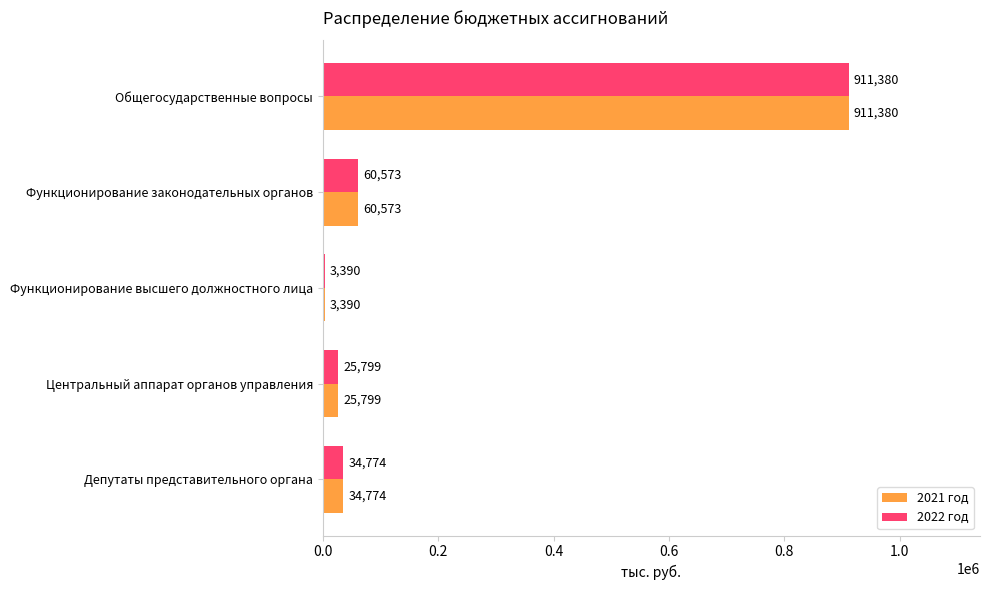

Is it true that 2021 год equals 60572.7 at Функционирование законодательных органов?

True